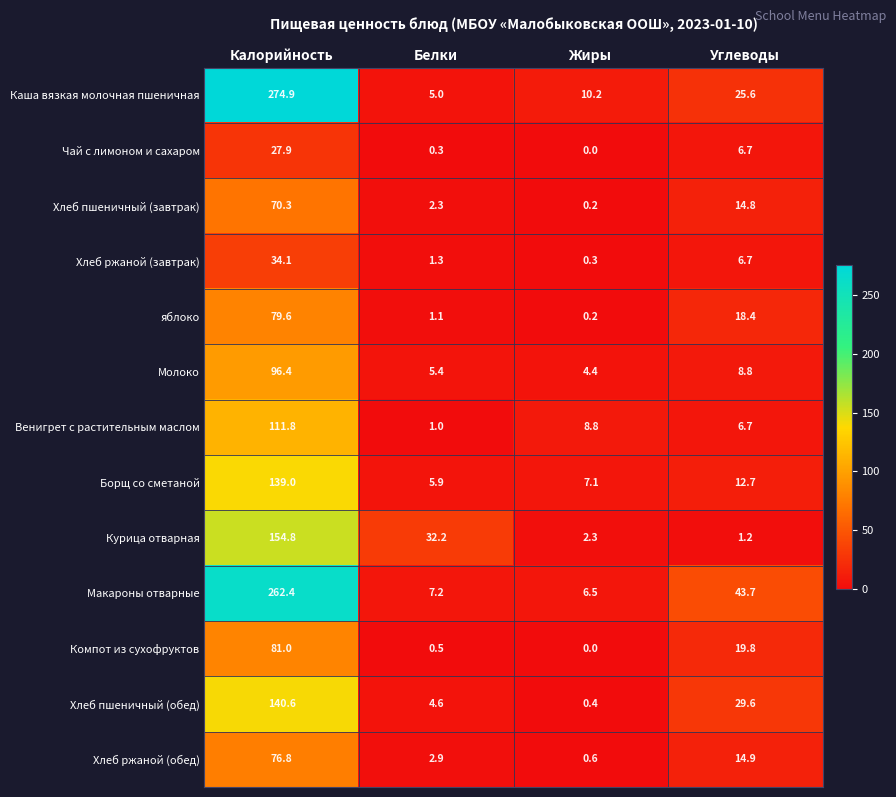

At which category is the sum across all series the highest?

Калорийность